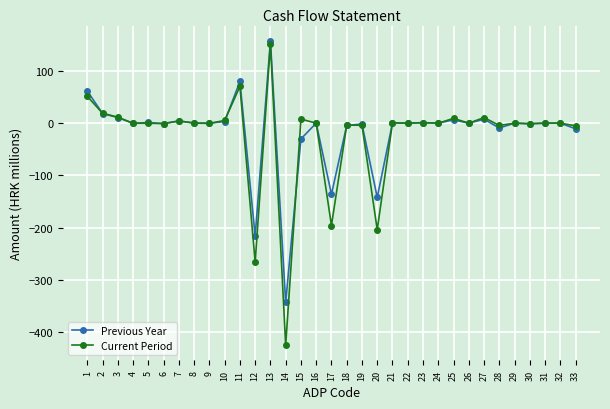

How many data points in Current Period are less than 0?

13